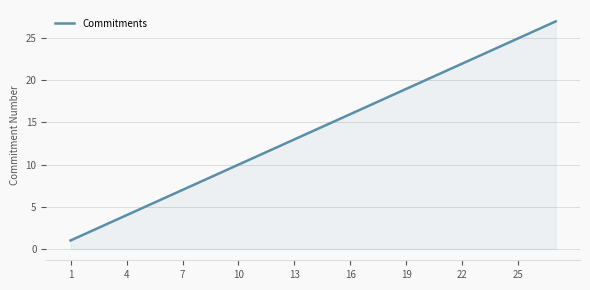

What is the greatest value displayed?

27